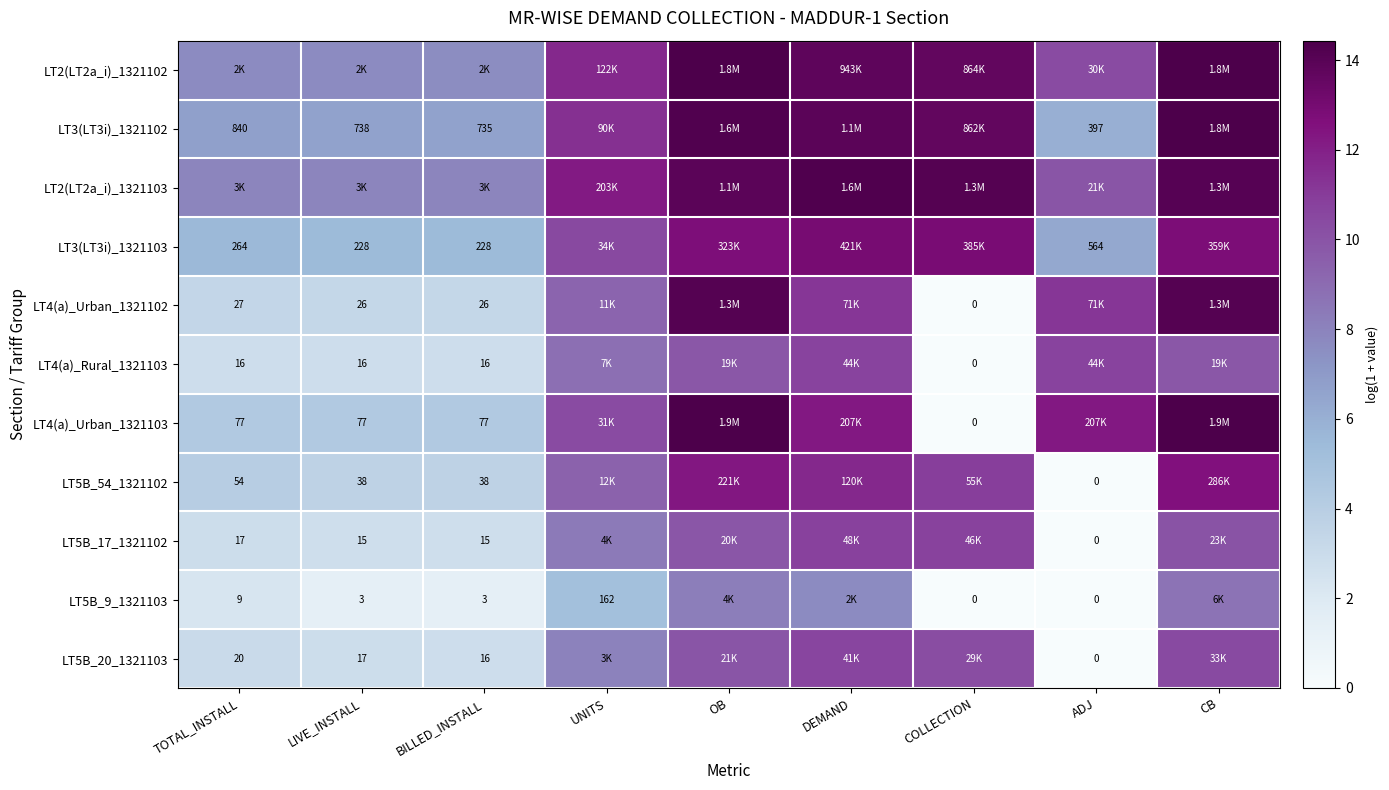

What is the sum of all LT4(a)_Rural_1321103 values?

58.3